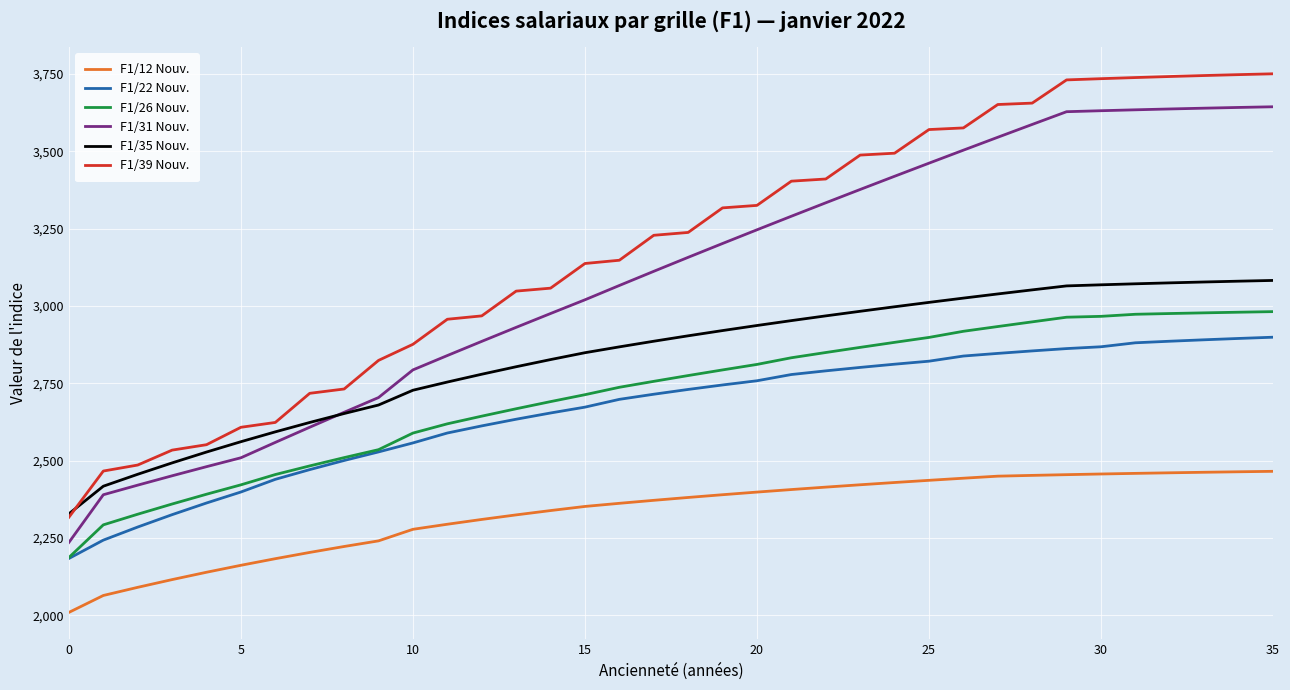

What is the maximum value shown in the chart?

3750.3